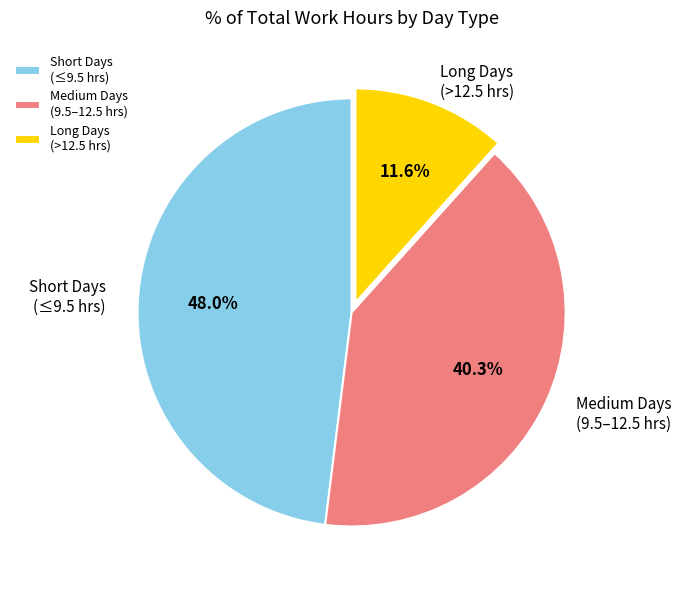

Is the sum of Long Days (>12.5 hrs) and Medium Days (9.5–12.5 hrs) greater than half?

Yes